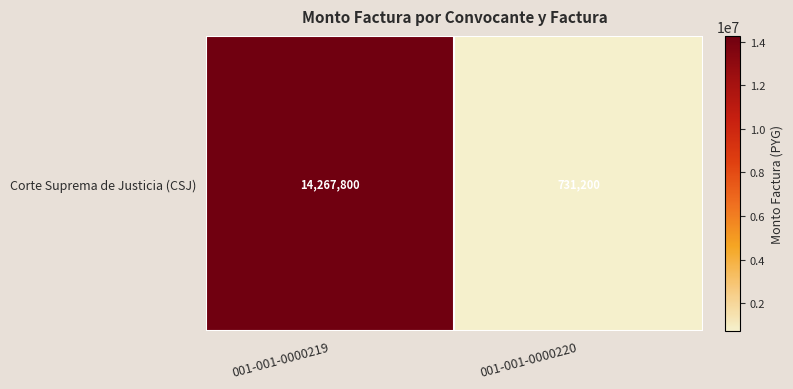

Reading left to right, list all the values displayed in this chart.

001-001-0000219=14267800	001-001-0000220=731200